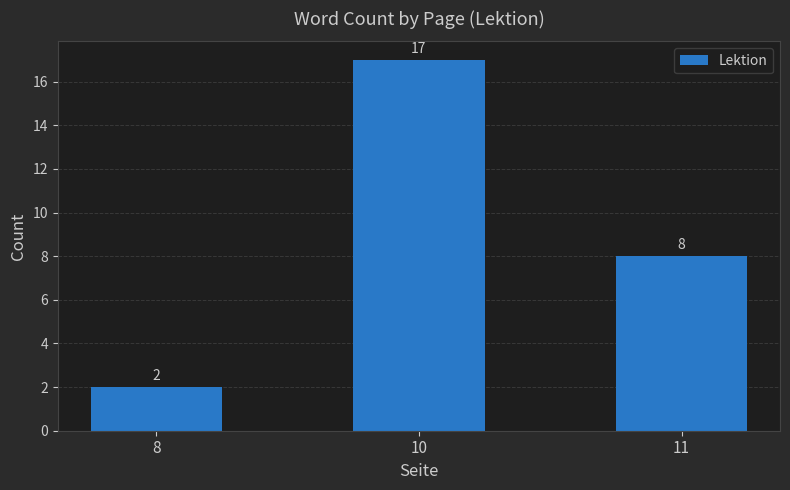

Are the bars horizontal?

No